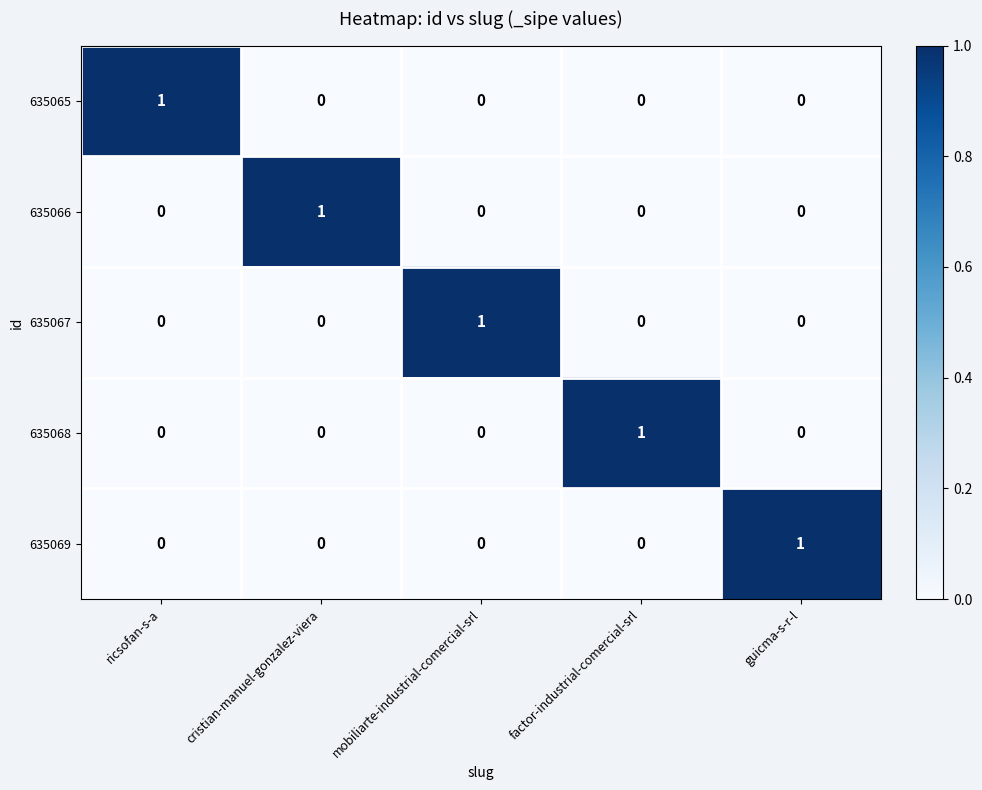

The value of 635067 at mobiliarte-industrial-comercial-srl is 2. True or false?

False